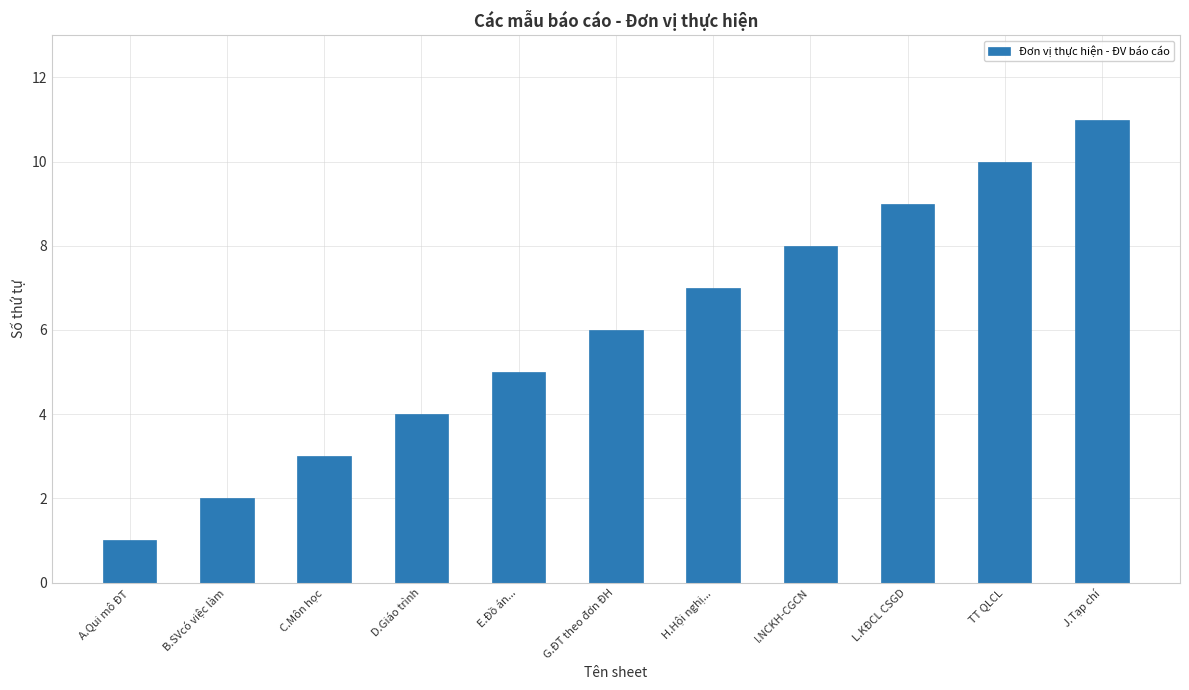

Count the values in the range 3 to 9.

7